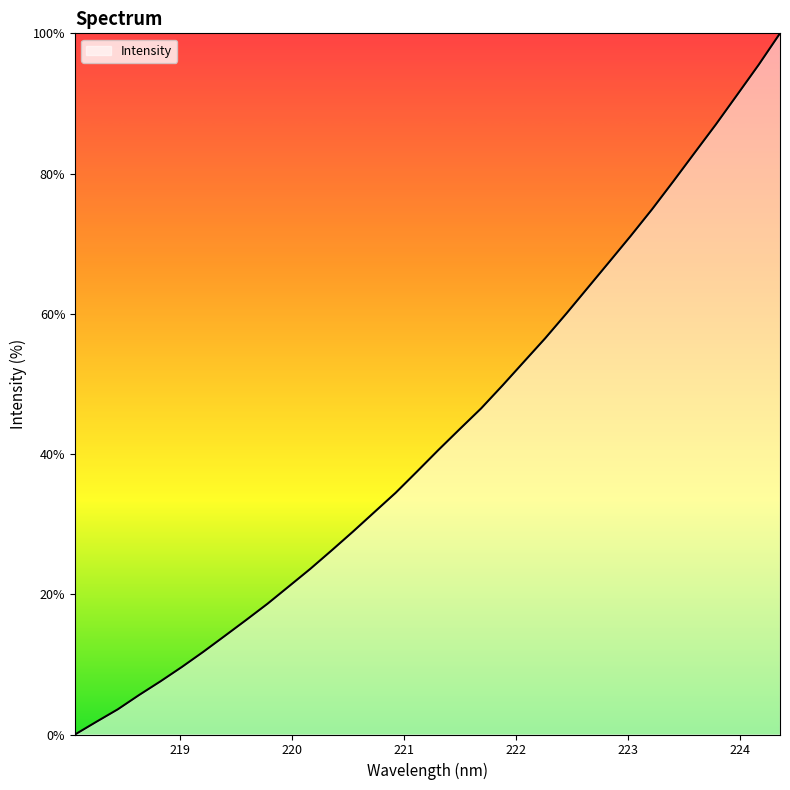

What is the difference between the second highest and minimum values?

95.5